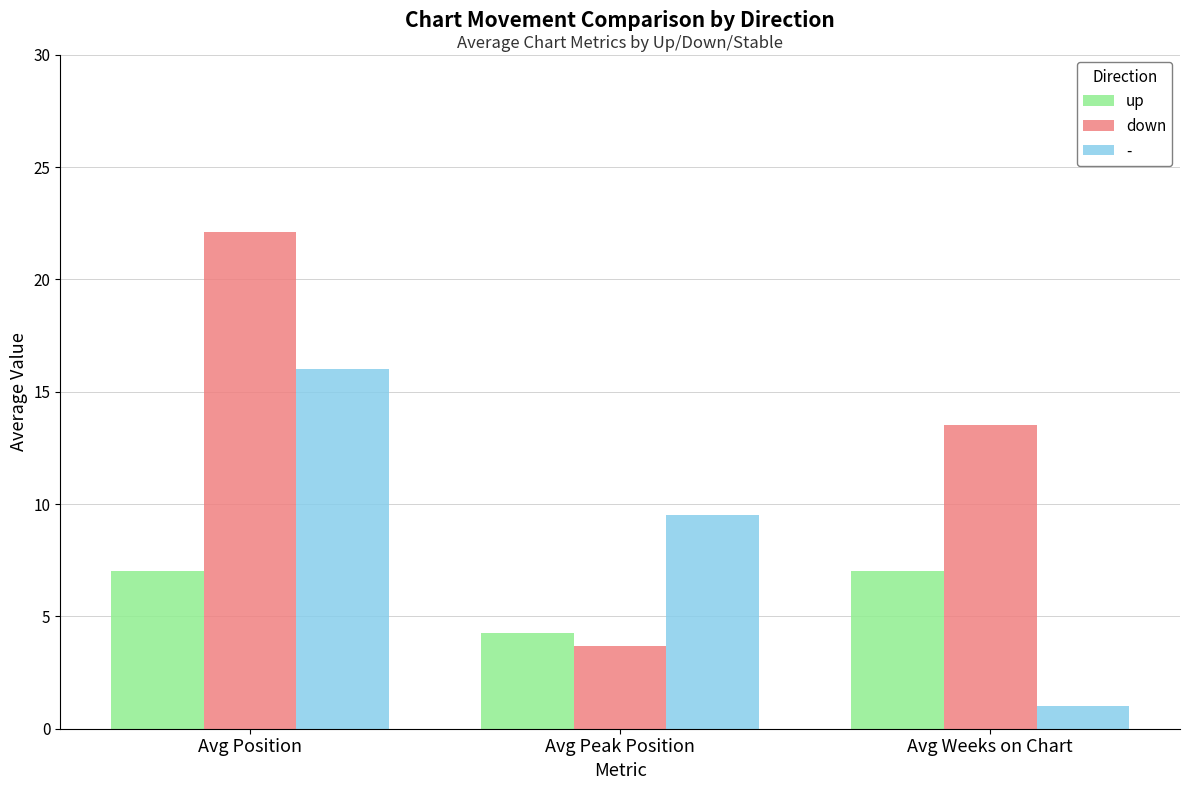

What is the label of the 2nd bar from the left?

Avg Peak Position